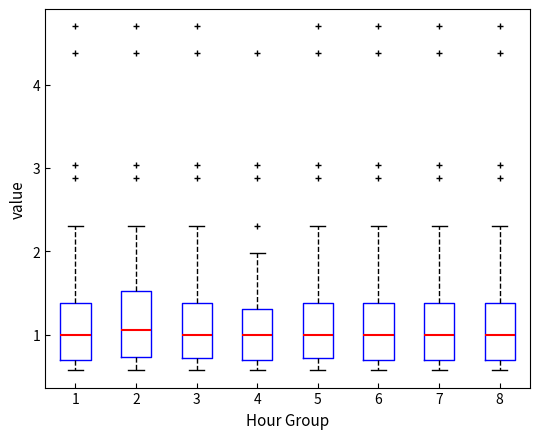

Reading left to right, read every box against the y-axis: the position of its median line, the range the box covers, and the ends of its whiskers. The values are not printed on the chart, so give them approximately, as read against the axis.

1: median 1.0, box 0.7 to 1.4, whiskers 0.6 to 2.3
2: median 1.1, box 0.7 to 1.5, whiskers 0.6 to 2.3
3: median 1.0, box 0.7 to 1.4, whiskers 0.6 to 2.3
4: median 1.0, box 0.7 to 1.3, whiskers 0.6 to 2.0
5: median 1.0, box 0.7 to 1.4, whiskers 0.6 to 2.3
6: median 1.0, box 0.7 to 1.4, whiskers 0.6 to 2.3
7: median 1.0, box 0.7 to 1.4, whiskers 0.6 to 2.3
8: median 1.0, box 0.7 to 1.4, whiskers 0.6 to 2.3